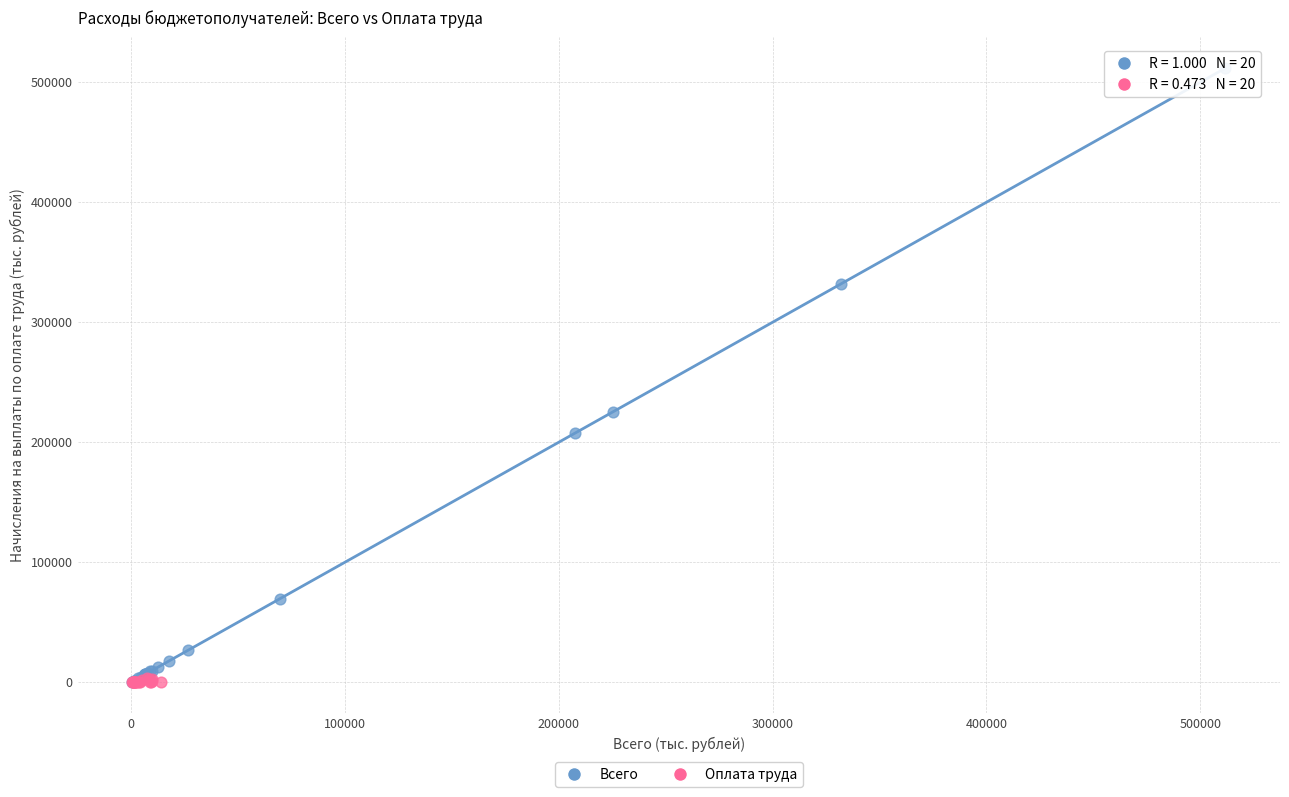

Which series contains the highest Y value?

Всего